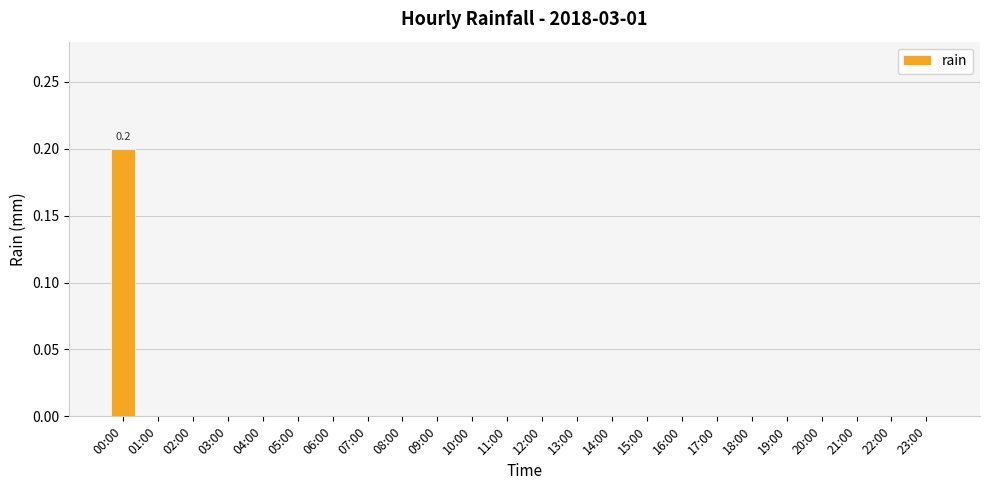

Reading left to right, extract all data points from this chart.

0.2	0.0	0.0	0.0	0.0	0.0	0.0	0.0	0.0	0.0	0.0	0.0	0.0	0.0	0.0	0.0	0.0	0.0	0.0	0.0	0.0	0.0	0.0	0.0